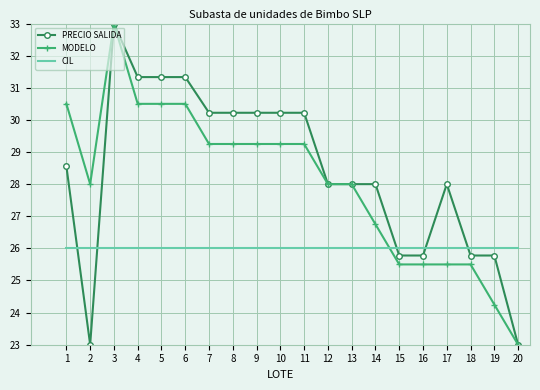

At which category is the sum across all series the highest?

3